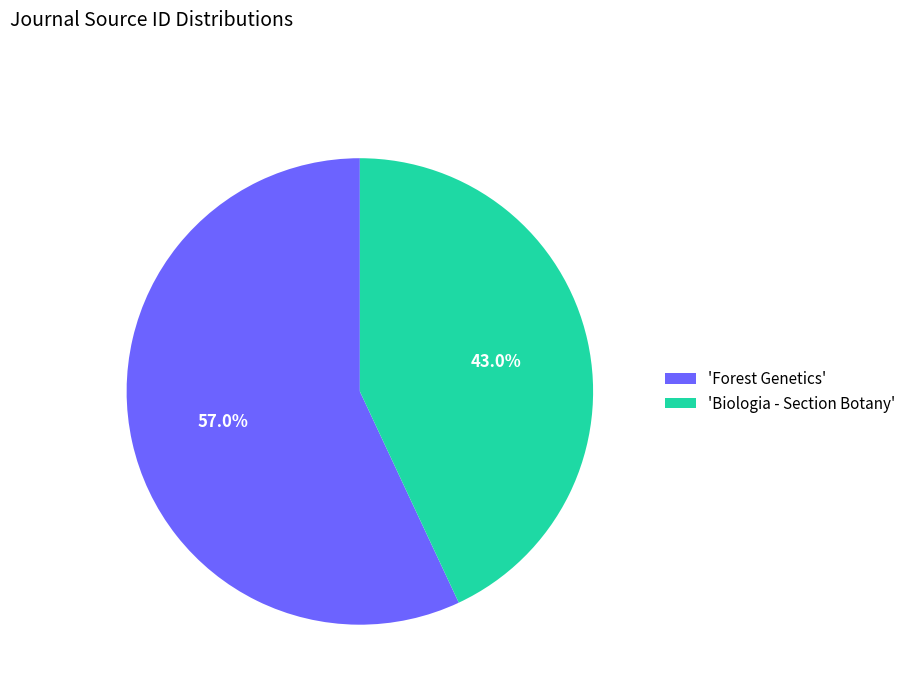

Is the sum of 'Forest Genetics' and 'Biologia - Section Botany' greater than half?

Yes